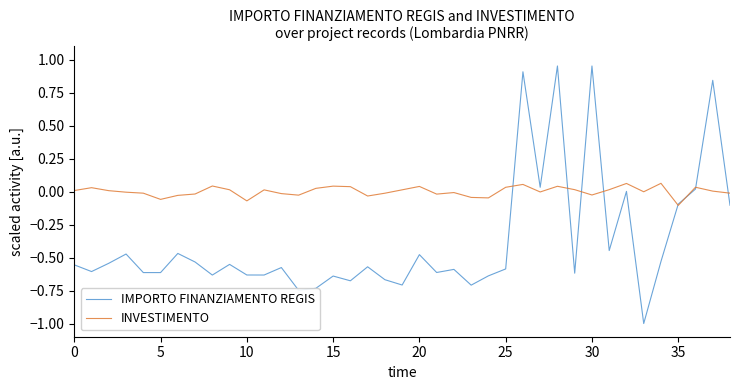

Which series has the widest spread of values?

IMPORTO FINANZIAMENTO REGIS